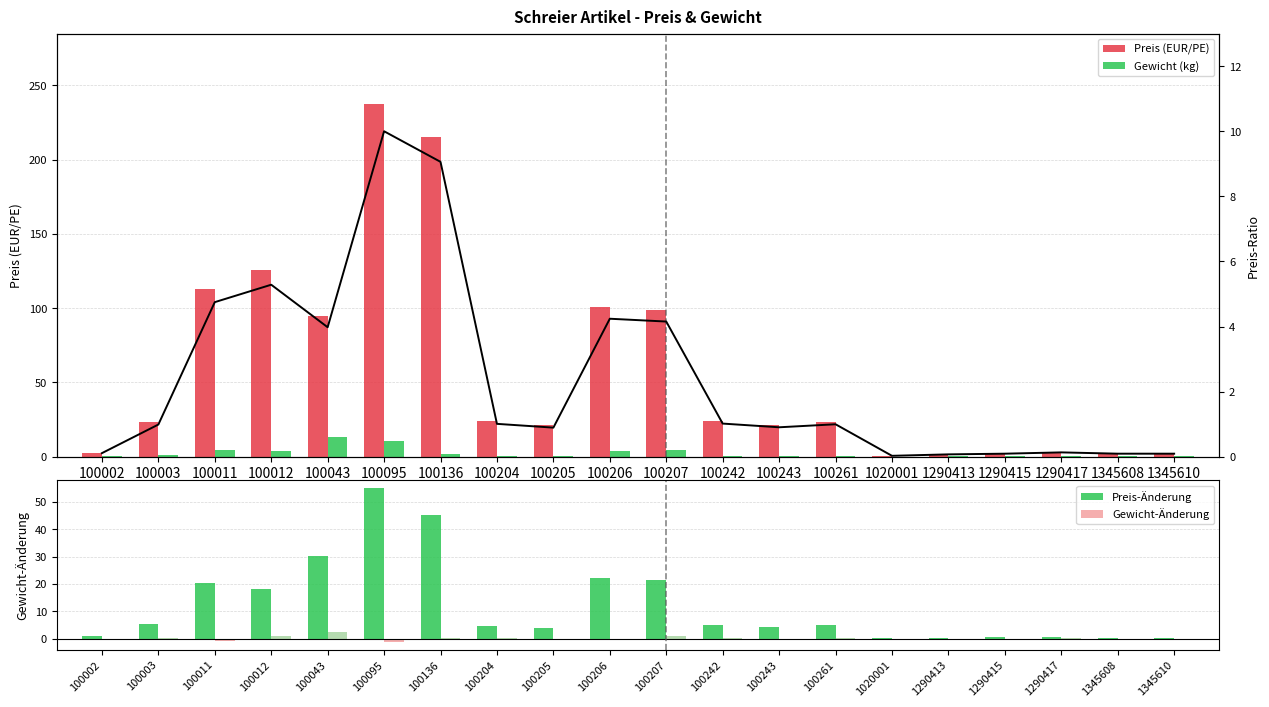

What is the difference between the highest and lowest values at 100043?

91.9